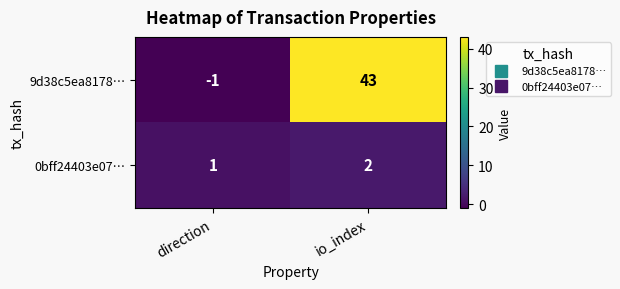

What is the difference between the 9d38c5ea8178… values at io_index and direction?

44